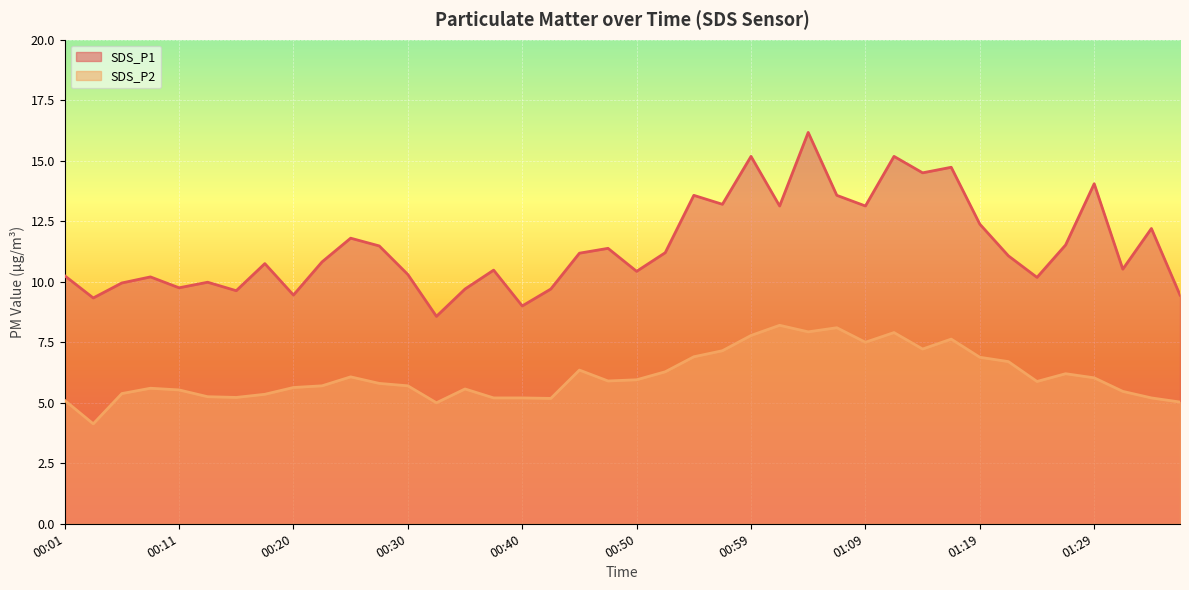

Rank the series at 01:36 from highest to lowest value.

SDS_P1, SDS_P2